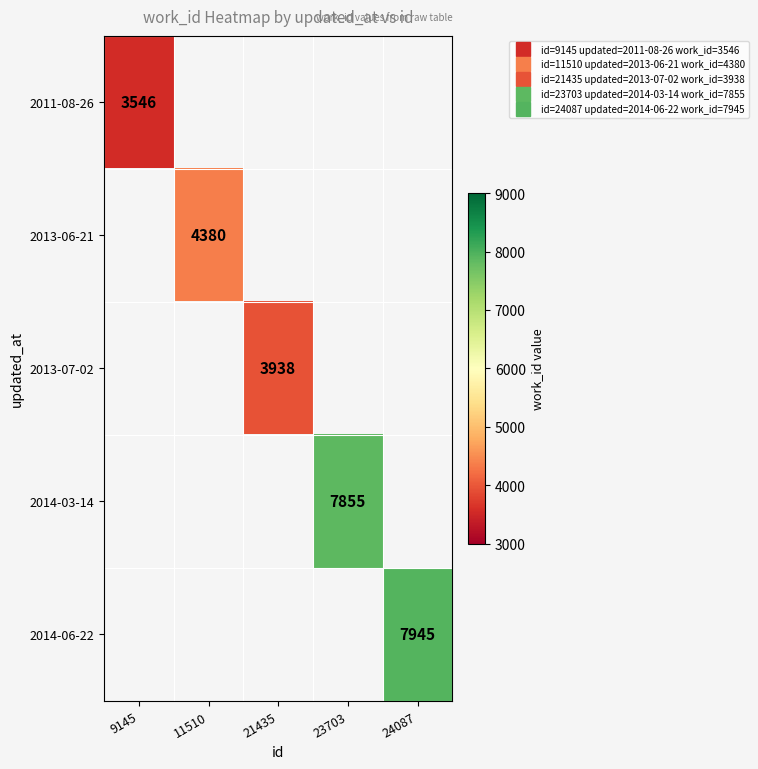

List the labels in order of 2011-08-26 value, largest first.

9145, 11510, 21435, 23703, 24087